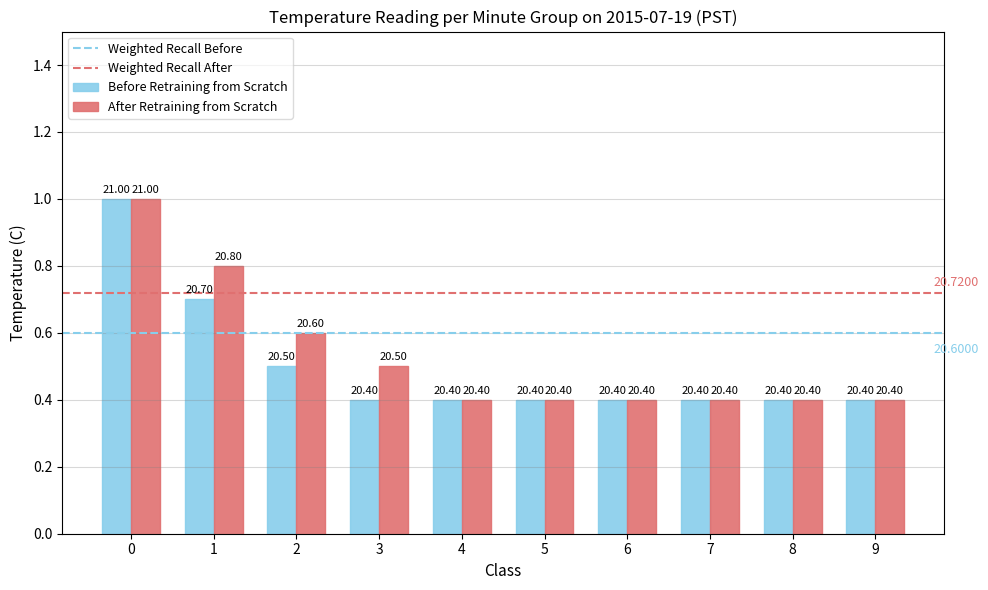

How many Before Retraining from Scratch values are between 20 and 21?

10